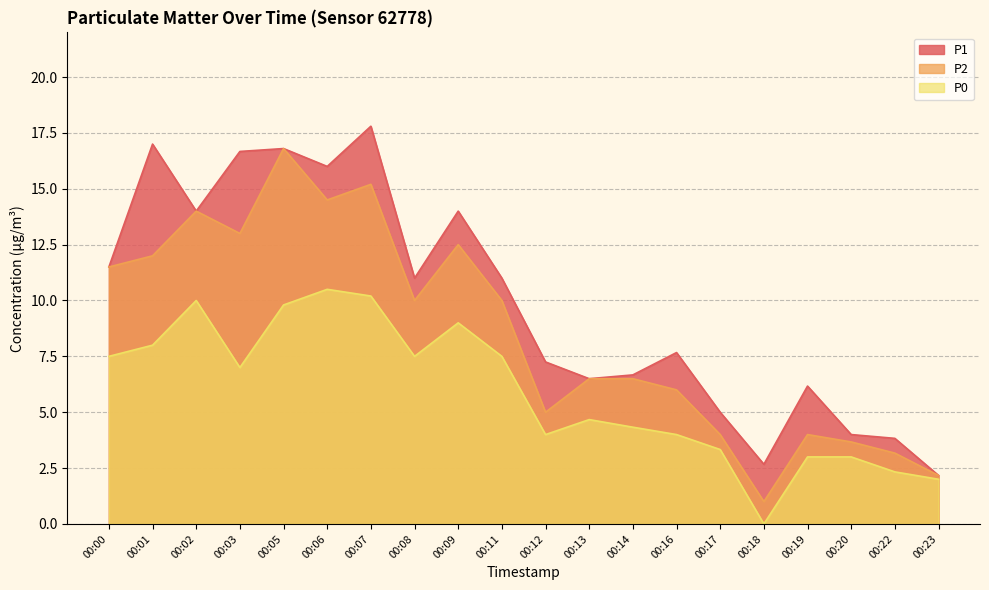

How many values in the P2 series exceed 10?

8